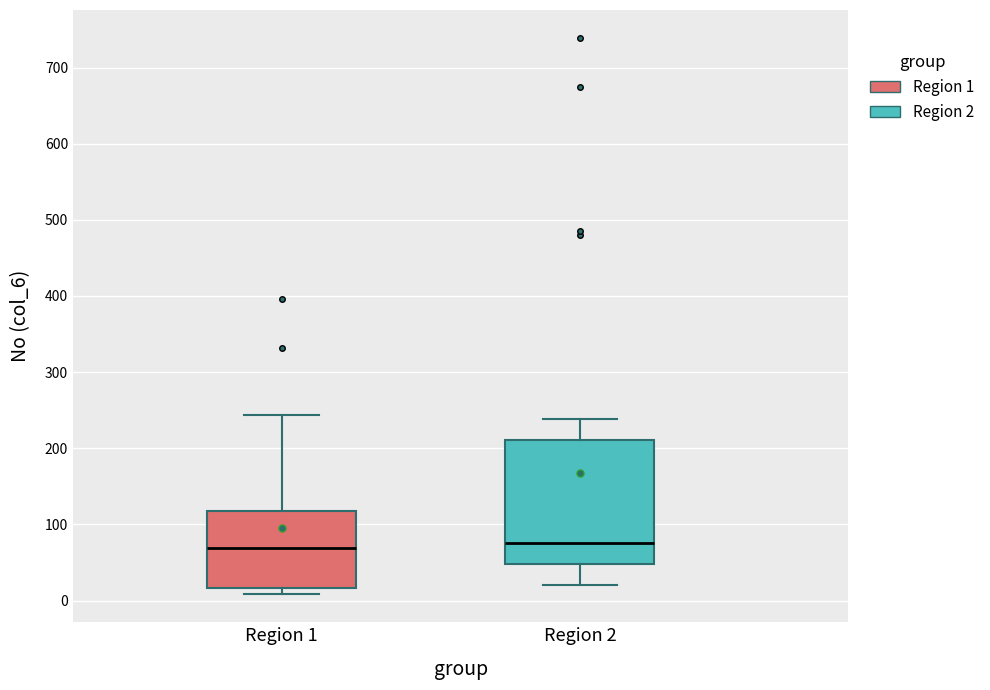

Where does the lower whisker of the box for Region 2 end on the y-axis? The values are not printed on the chart, so give them approximately, as read against the axis.

20